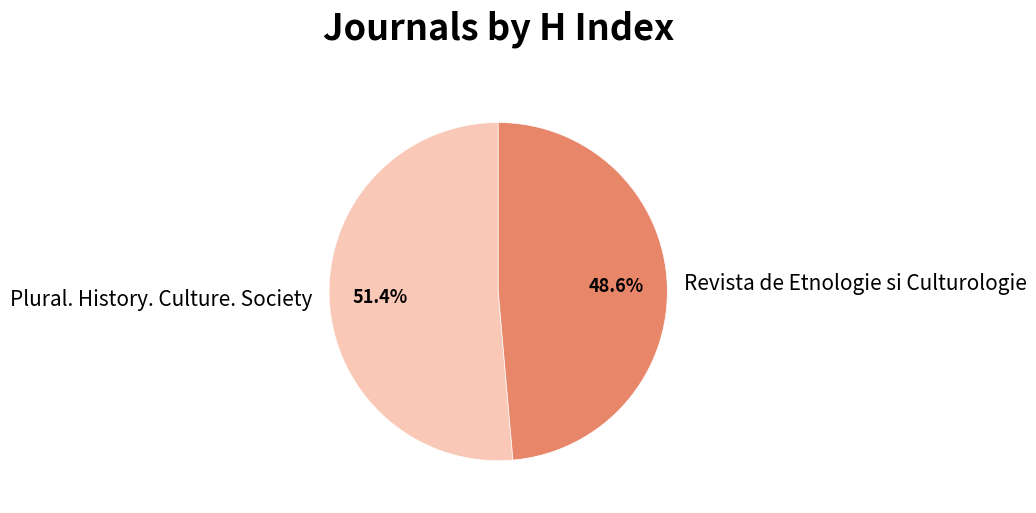

Rank the categories by value from highest to lowest.

Plural. History. Culture. Society, Revista de Etnologie si Culturologie